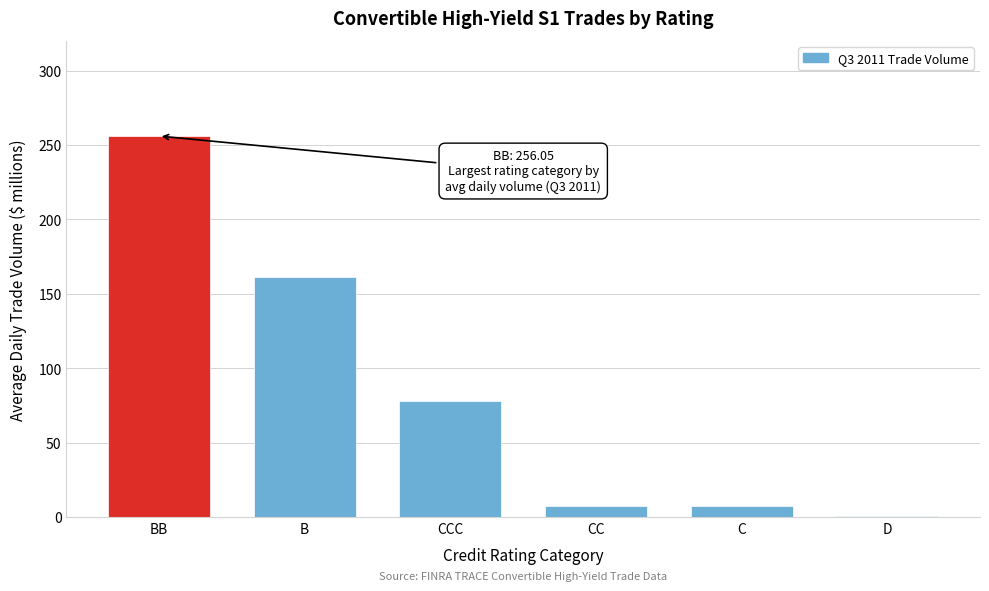

At which label is the value closest to 128?

B